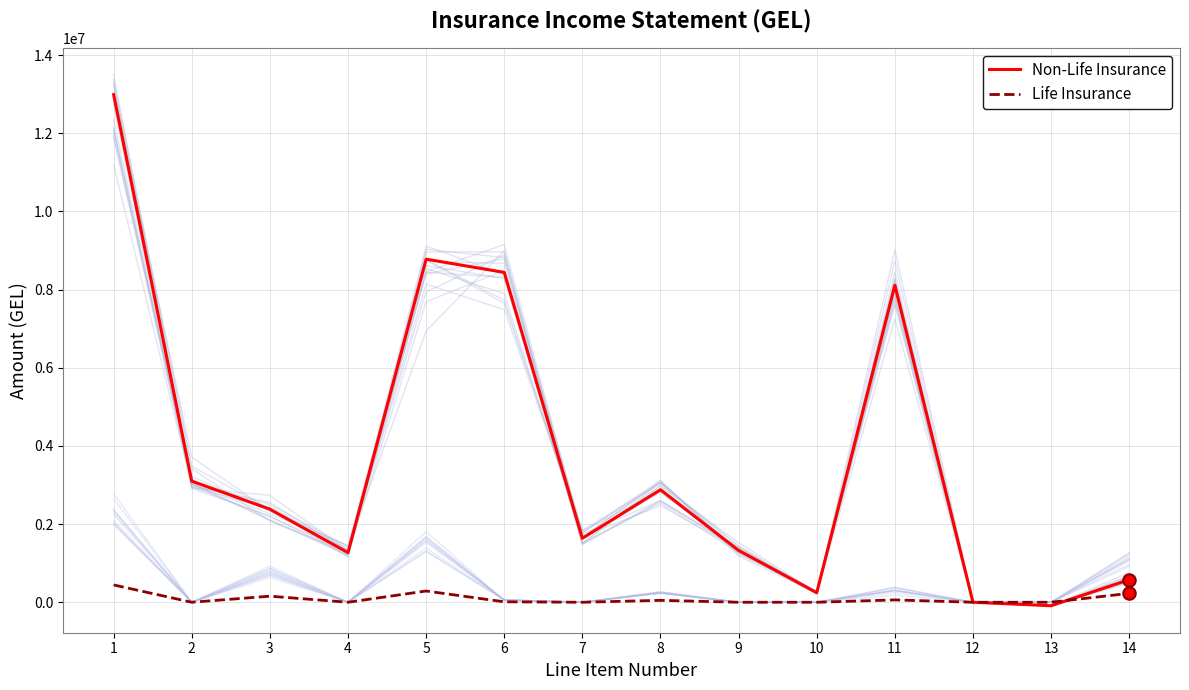

Which series contains the highest Y value?

Non-Life Insurance